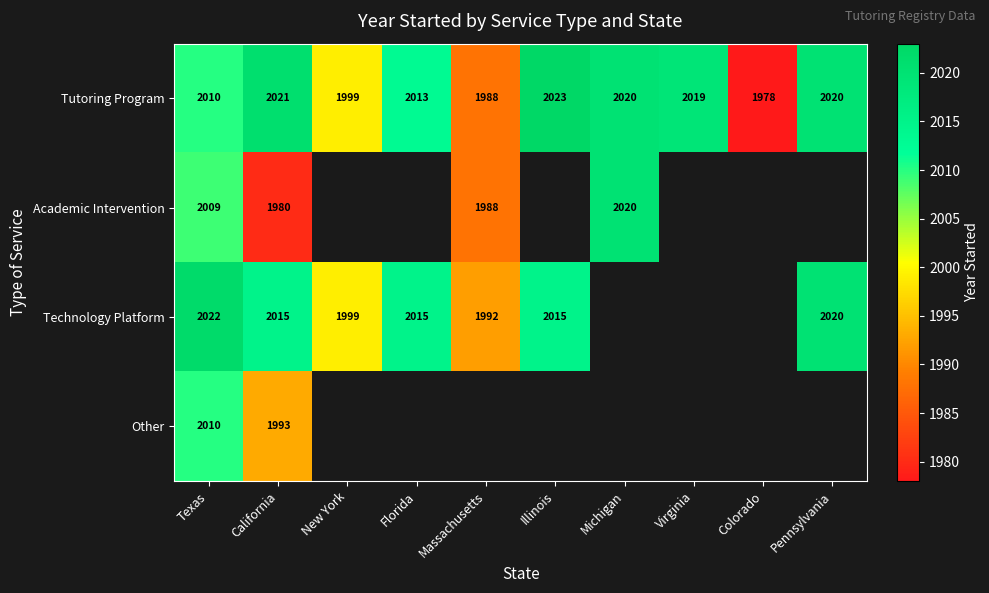

What is the difference between the Academic Intervention values at California and Massachusetts?

8